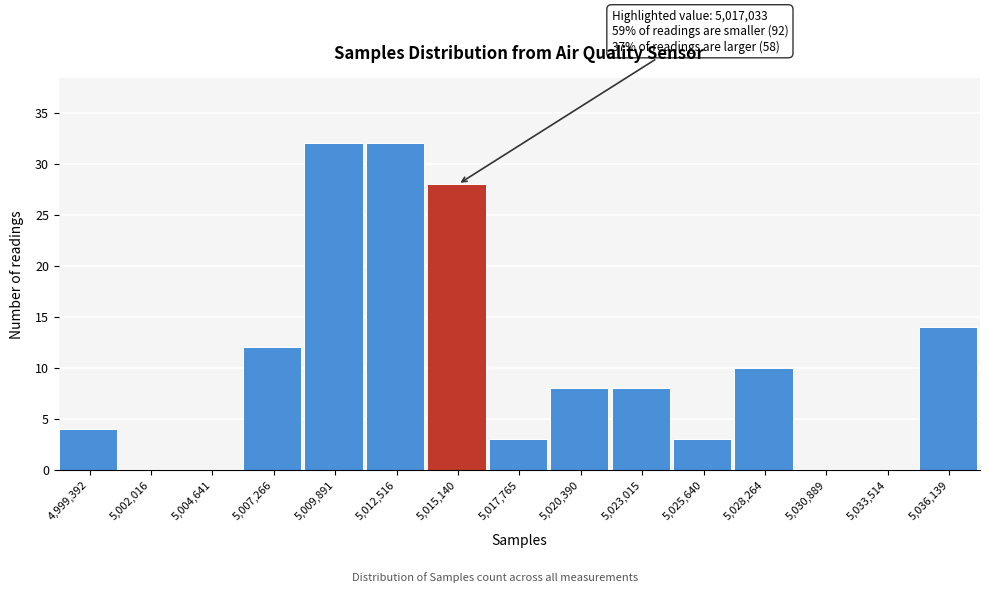

Reading left to right, list all the values displayed in this chart.

4,999,392=4	5,002,016=0	5,004,641=0	5,007,266=12	5,009,891=32	5,012,516=32	5,015,140=28	5,017,765=3	5,020,390=8	5,023,015=8	5,025,640=3	5,028,264=10	5,030,889=0	5,033,514=0	5,036,139=14